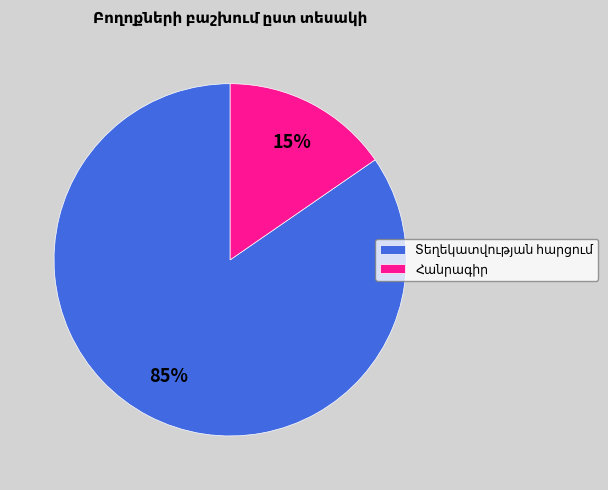

Does any single category account for the majority?

Yes